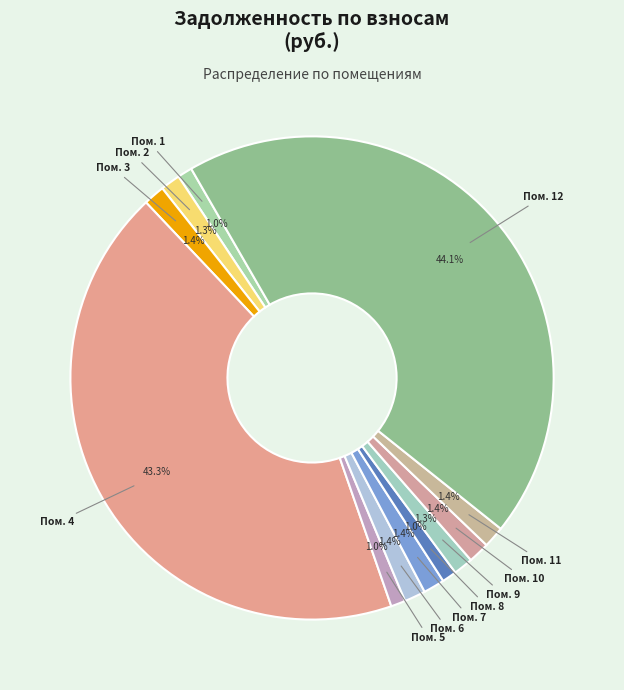

How many slices are in this pie chart?

12